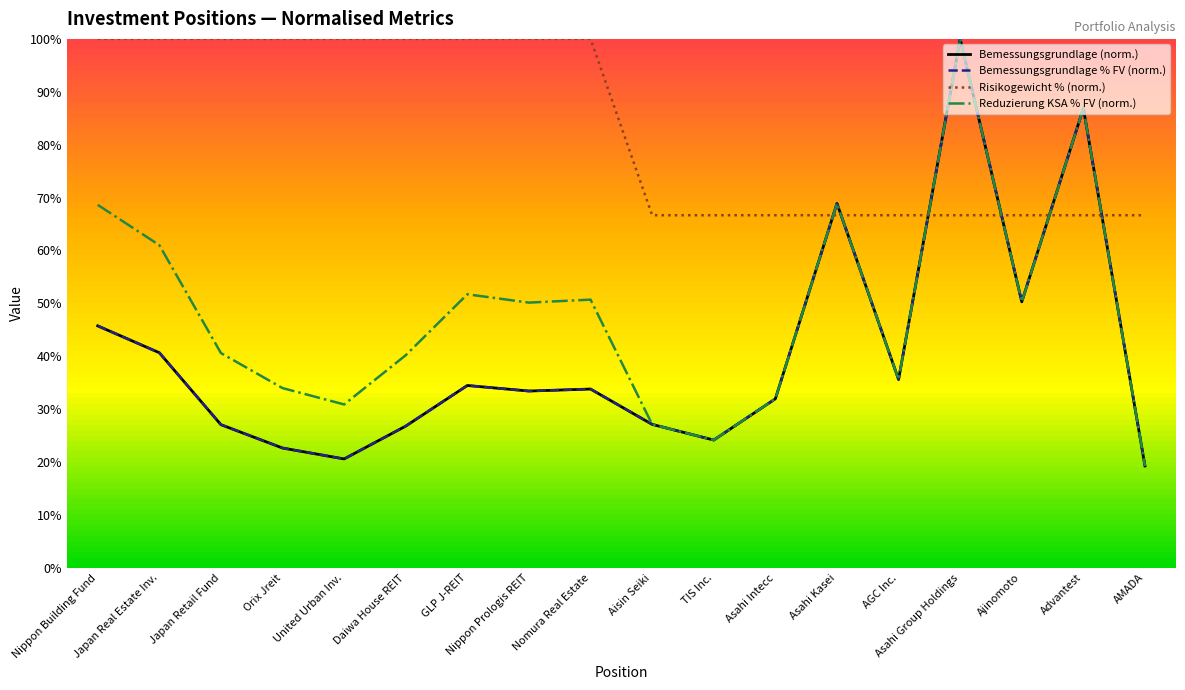

Which series changed the most between Nippon Prologis REIT and Nomura Real Estate?

Reduzierung KSA % FV (norm.)